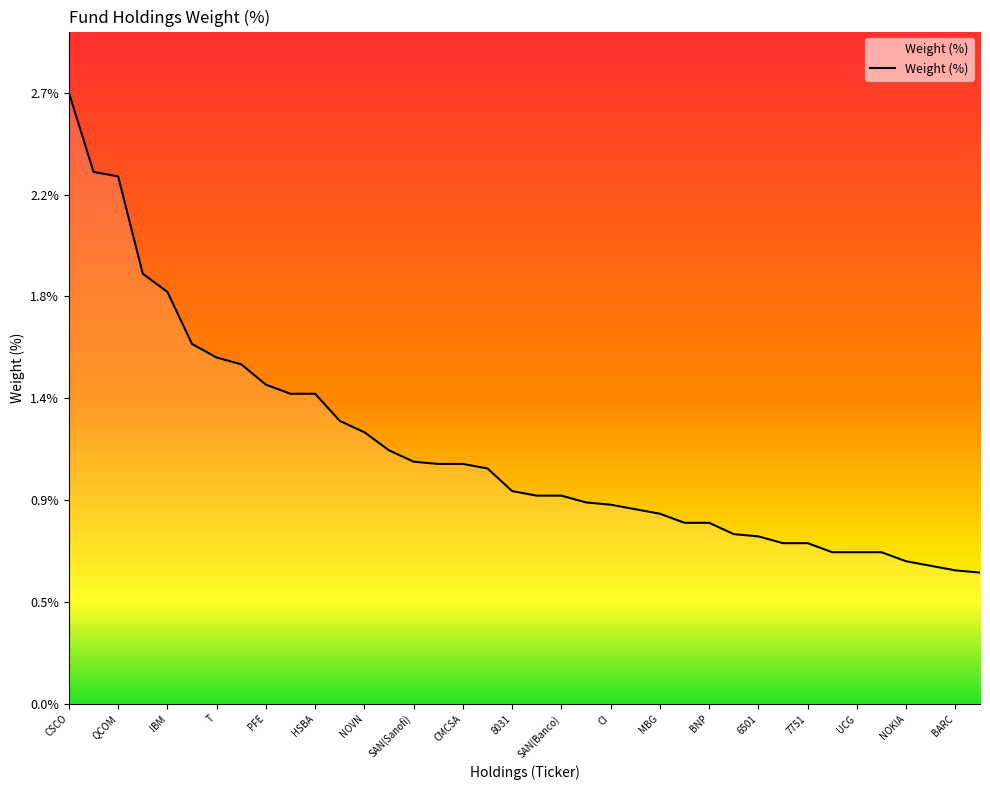

Does the chart display data point markers on the line(s)?

No